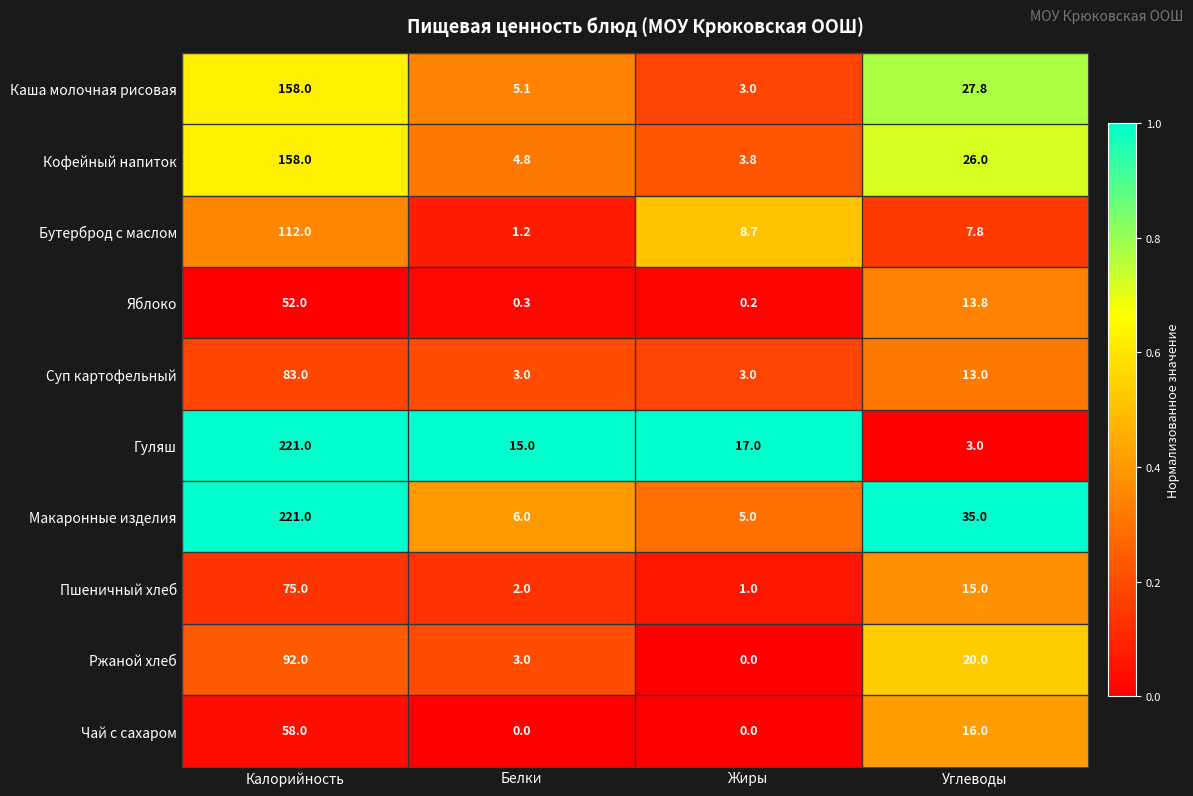

What is the difference between the Суп картофельный values at Калорийность and Жиры?

80.0